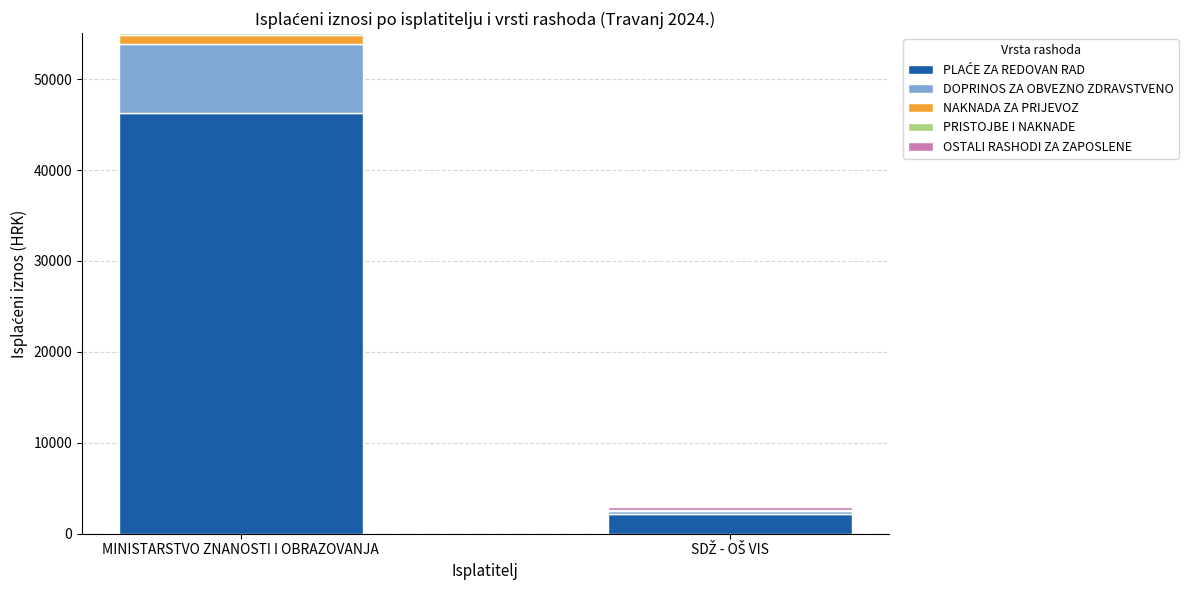

At which category is the sum across all series the highest?

MINISTARSTVO ZNANOSTI I OBRAZOVANJA